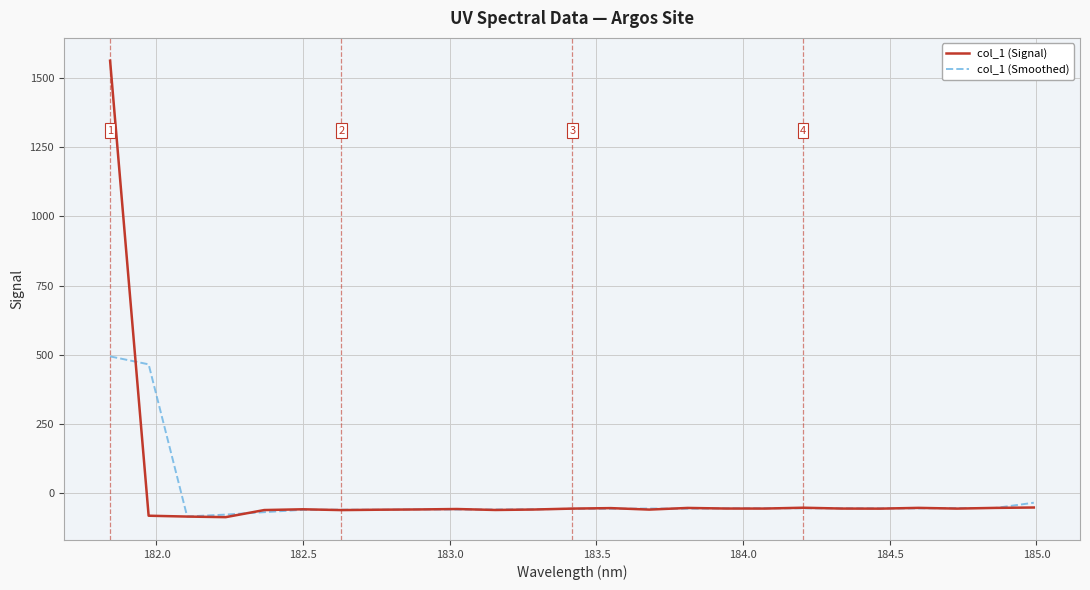

Which series has the largest range (max minus min)?

col_1 (Signal)